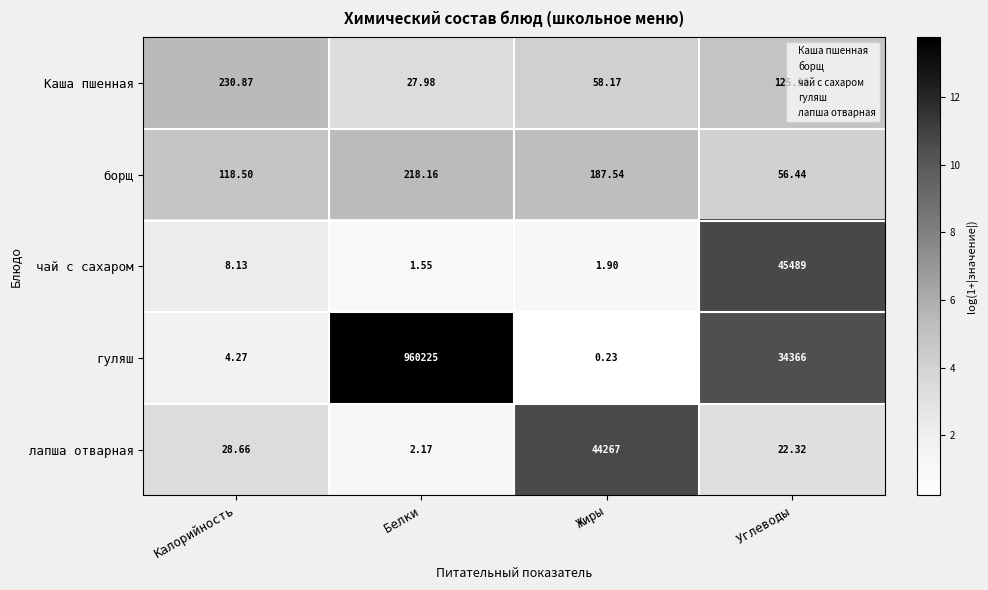

How many values in the борщ series exceed 187?

2